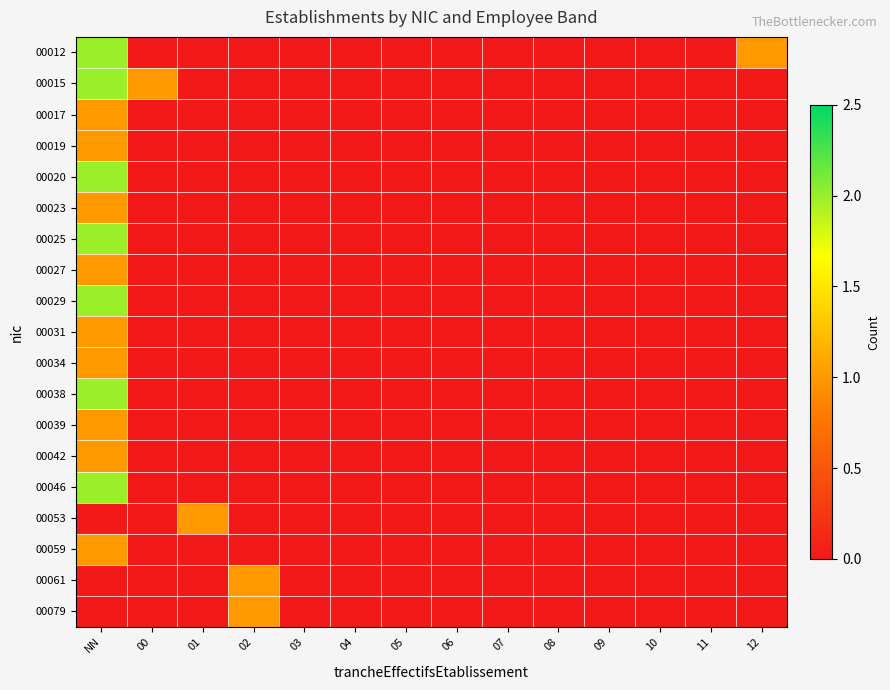

How many series are shown in this chart?

19